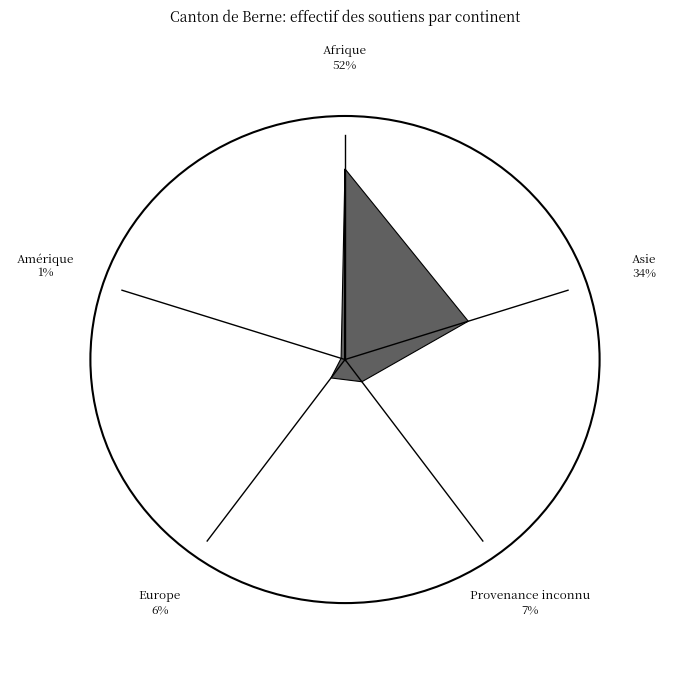

To the nearest percent, what is the combined percentage of Asie and Amérique?

35%